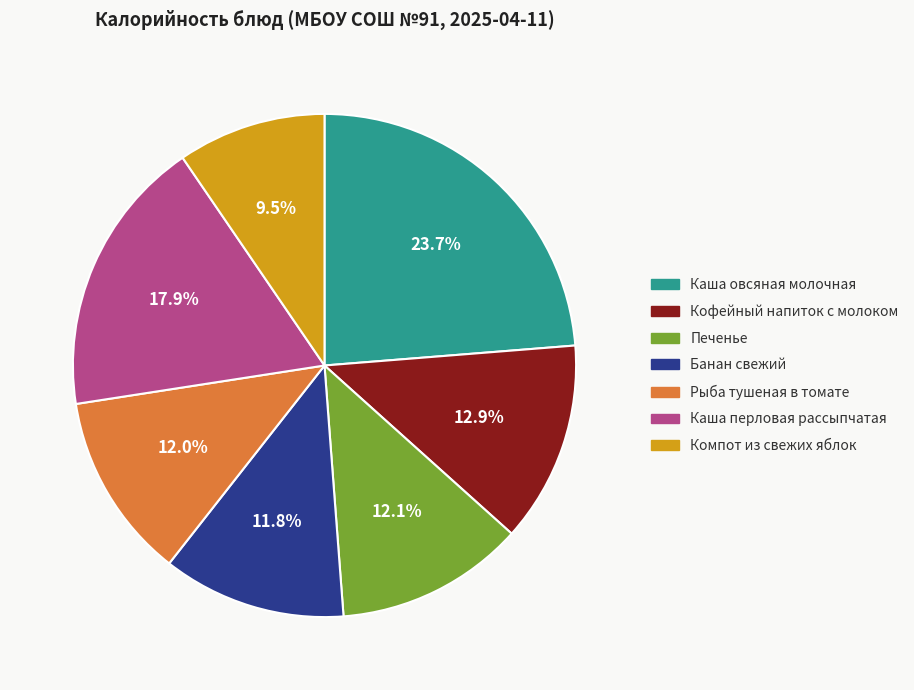

Is there any slice that represents more than half of the pie?

No